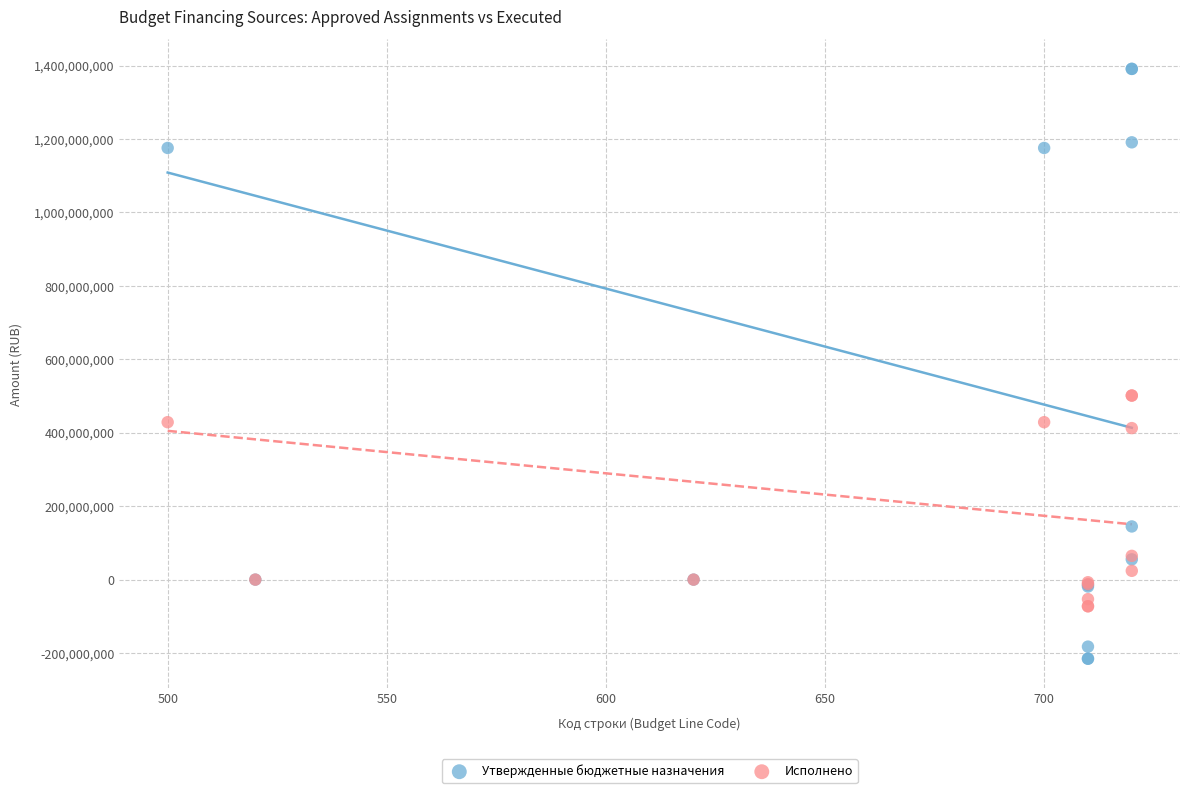

What are all the series names shown in the legend?

Утвержденные бюджетные назначения, Исполнено